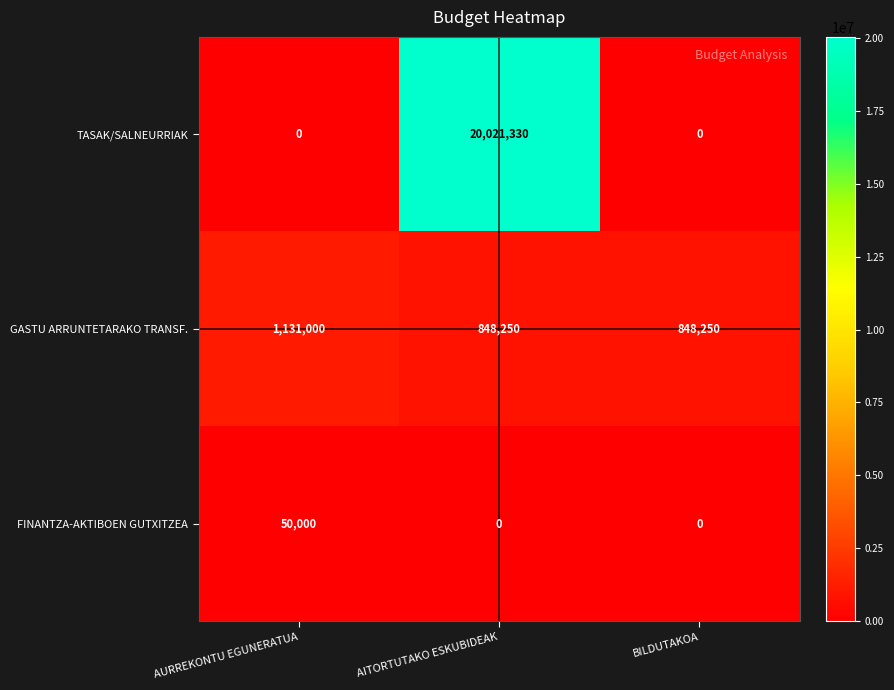

Rank the series by their maximum value, from highest to lowest.

TASAK/SALNEURRIAK, GASTU ARRUNTETARAKO TRANSF., FINANTZA-AKTIBOEN GUTXITZEA